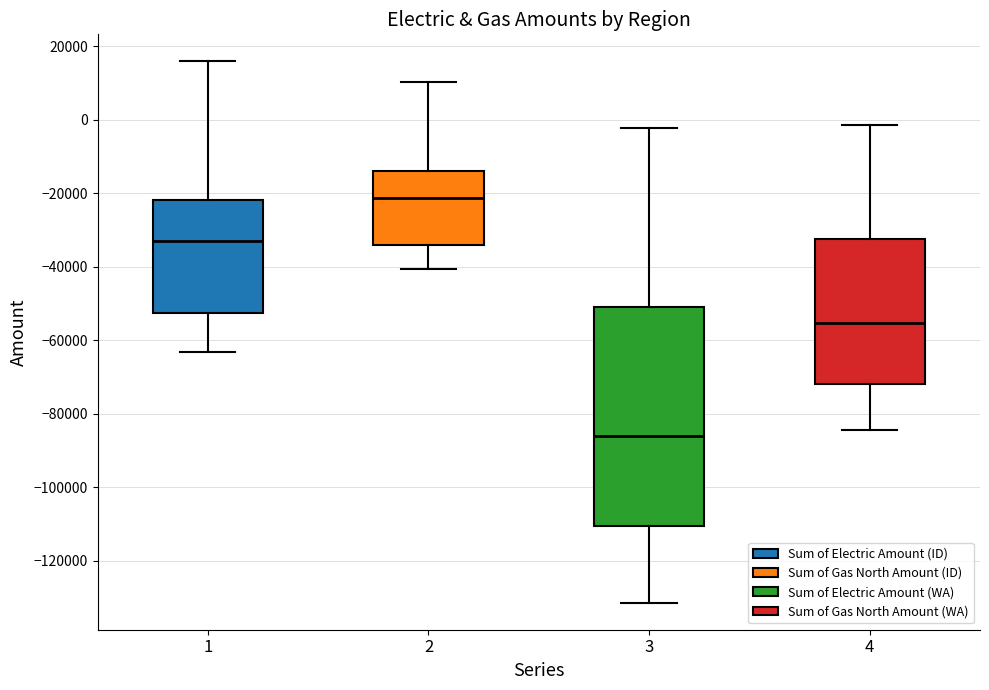

Reading left to right, read every box against the y-axis: the position of its median line, the range the box covers, and the ends of its whiskers. The values are not printed on the chart, so give them approximately, as read against the axis.

1: median -32000, box -52000 to -22000, whiskers -64000 to 16000
2: median -22000, box -34000 to -14000, whiskers -40000 to 10000
3: median -86000, box -110000 to -50000, whiskers -132000 to -2000
4: median -56000, box -72000 to -32000, whiskers -84000 to -2000